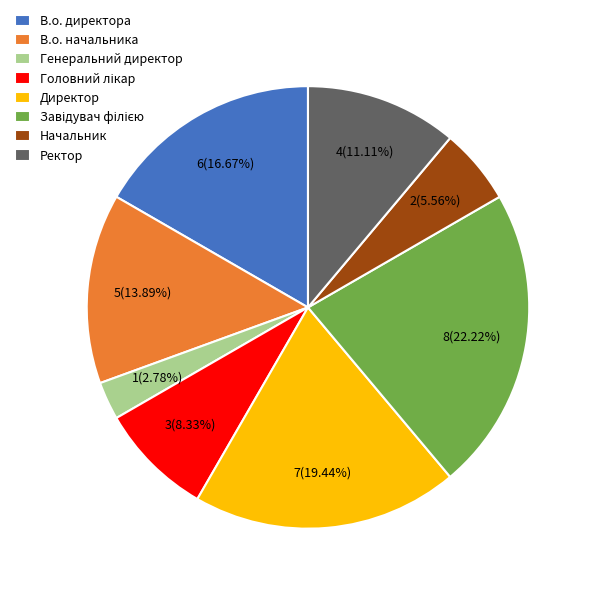

What is the ratio of the value at Директор to the value at Начальник?

3.5